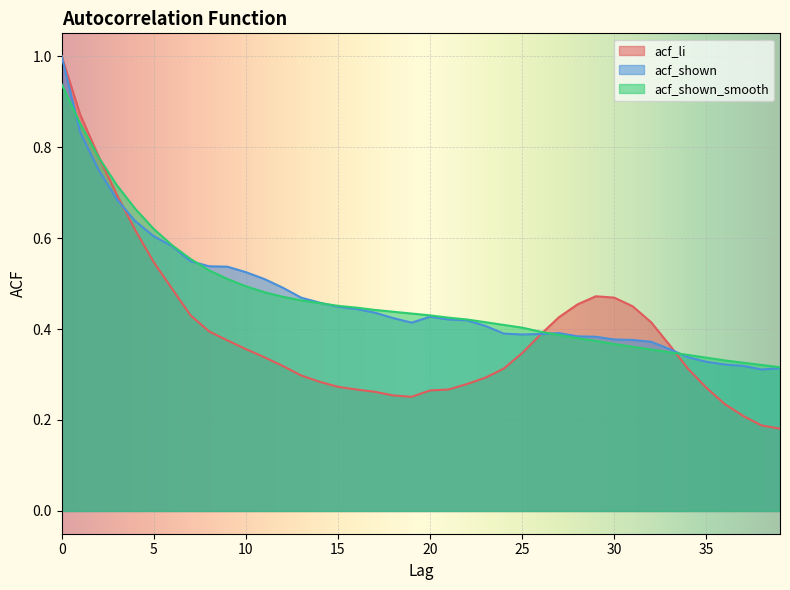

What are all the series names shown in the legend?

acf_li, acf_shown, acf_shown_smooth